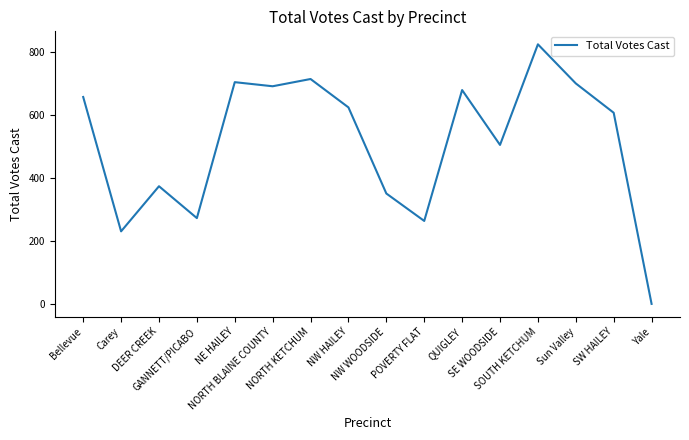

Does the chart display data point markers on the line(s)?

No